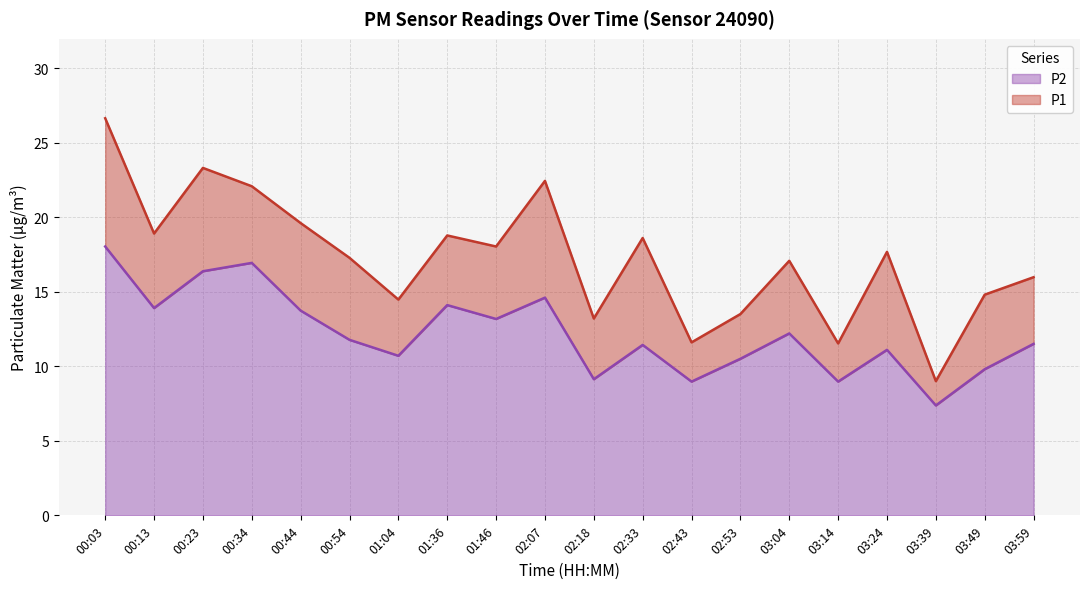

Which series has the largest range (max minus min)?

P1